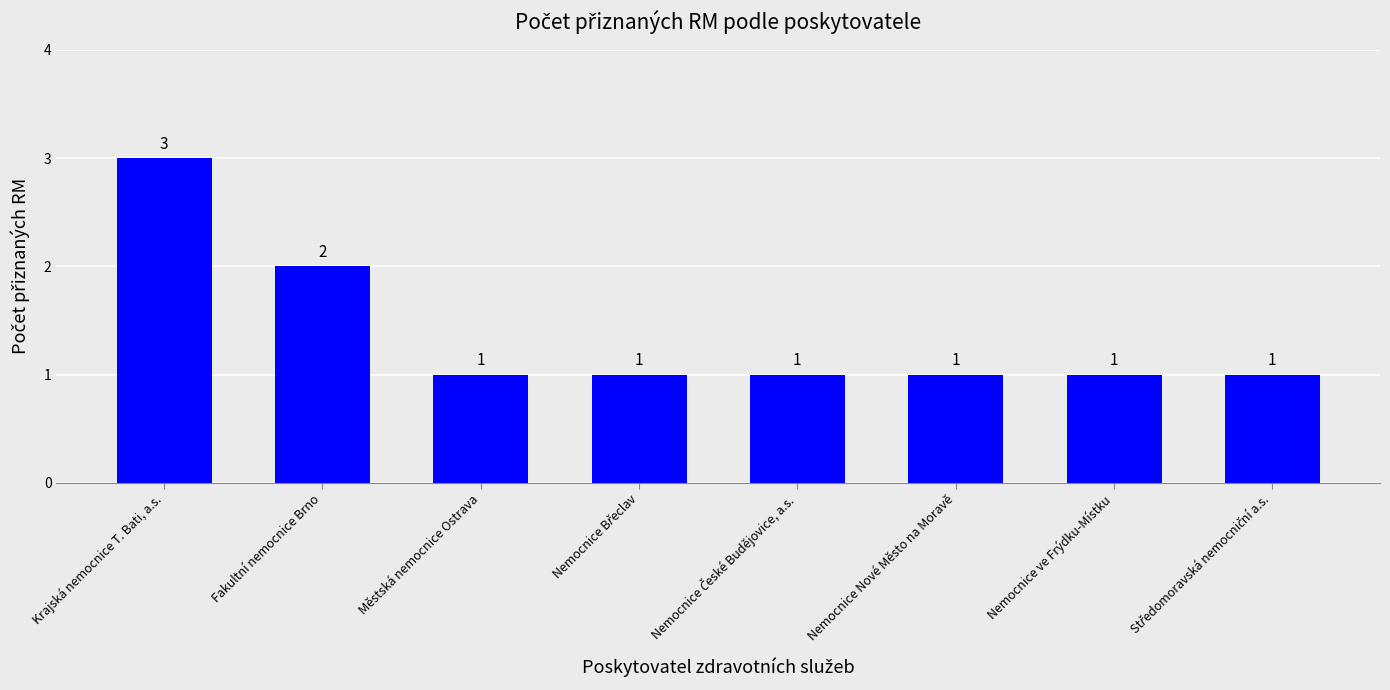

What is the value of the 4th bar from the left?

1